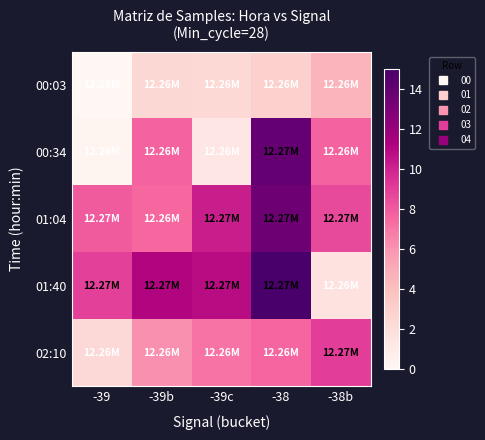

Rank the series at -38 from highest to lowest value.

01:40, 00:34, 01:04, 02:10, 00:03